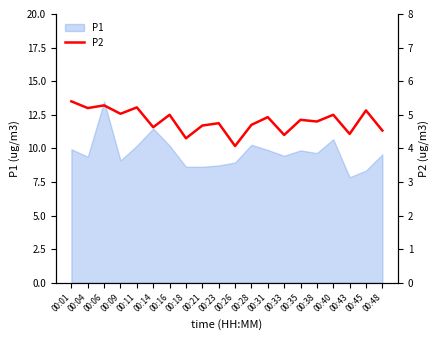

Is it true that P1 equals 17.7 at 00:01?

False